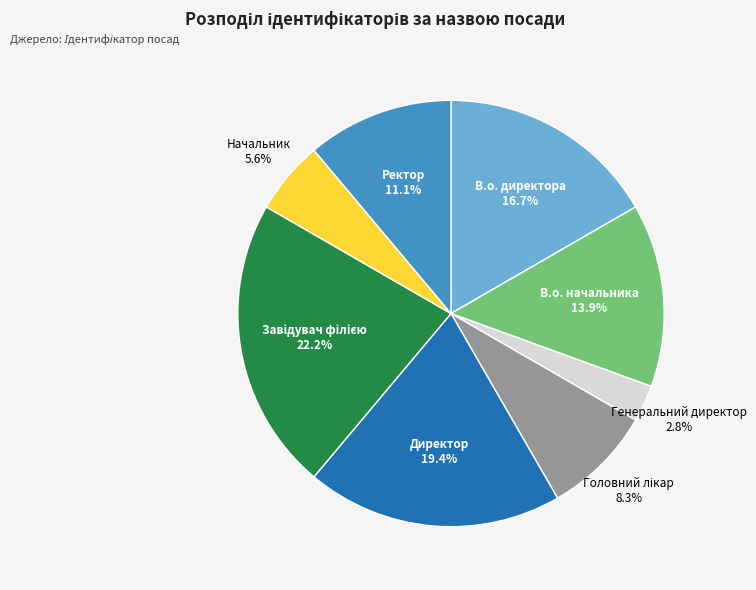

What percentage do В.о. директора and Ректор together represent?

27.8%